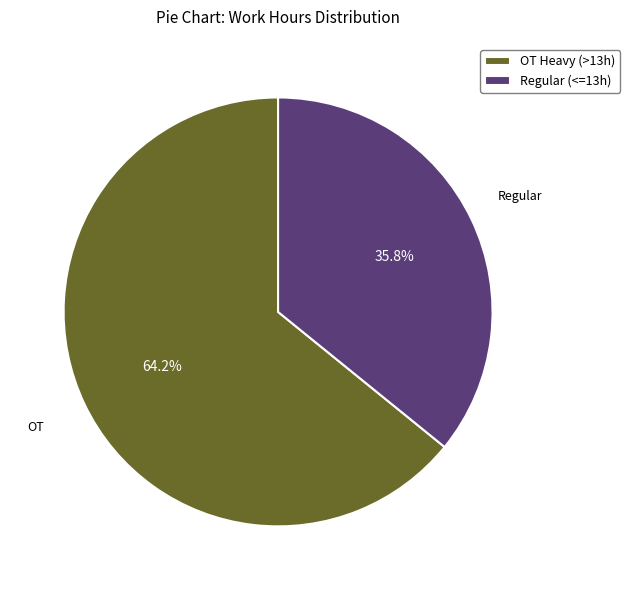

Approximately how many times larger is the value at OT Heavy (>13h) compared to Regular (<=13h)?

1.8